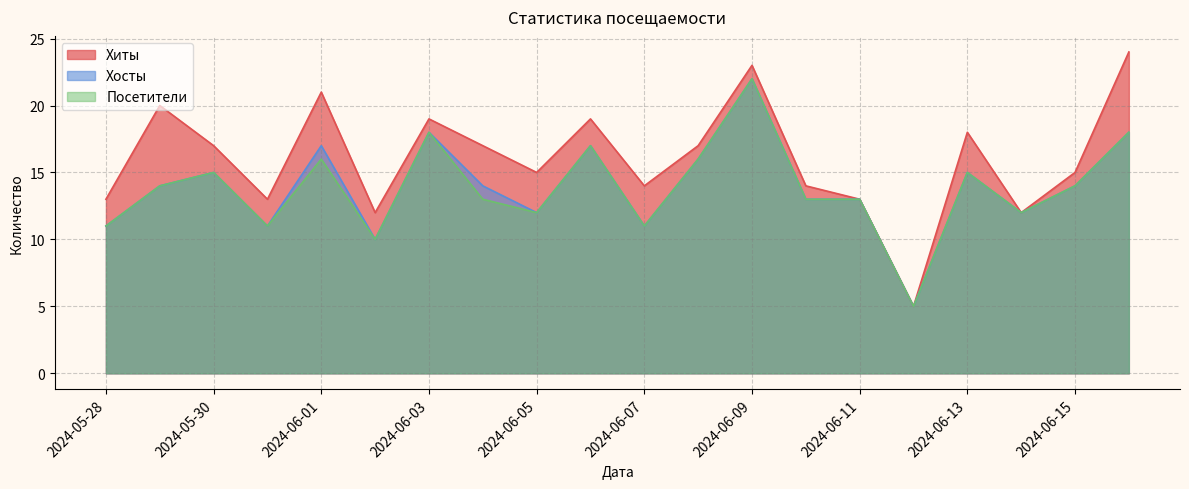

What is the minimum value for Посетители?

5